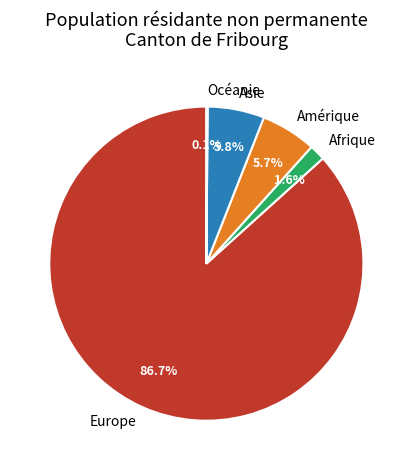

To the nearest percent, what is the combined percentage of Asie and Europe?

93%